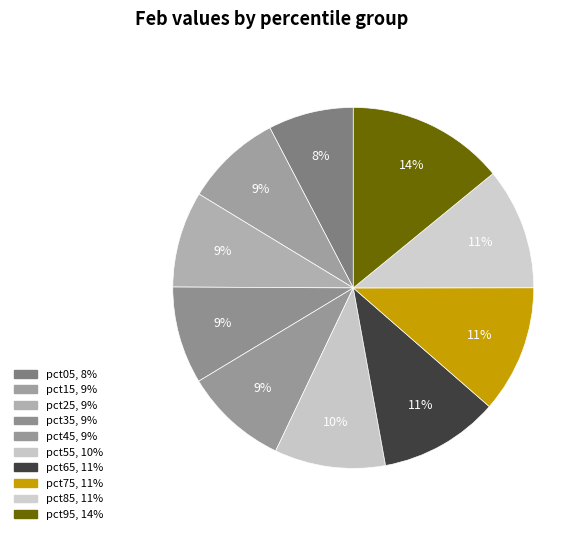

Combined, do pct25 and pct65 account for over 50%?

No